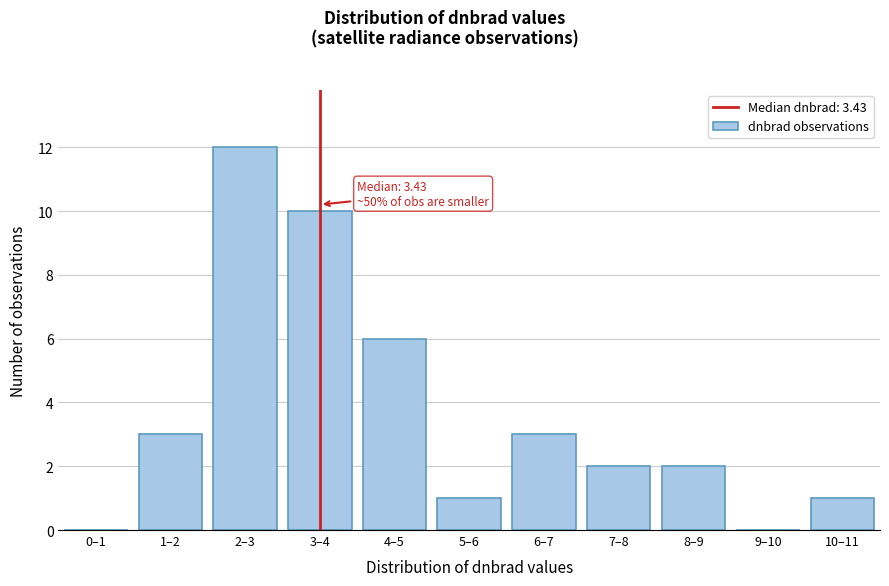

Reading right to left, what are all the values shown in this chart?

10–11=1	9–10=0	8–9=2	7–8=2	6–7=3	5–6=1	4–5=6	3–4=10	2–3=12	1–2=3	0–1=0